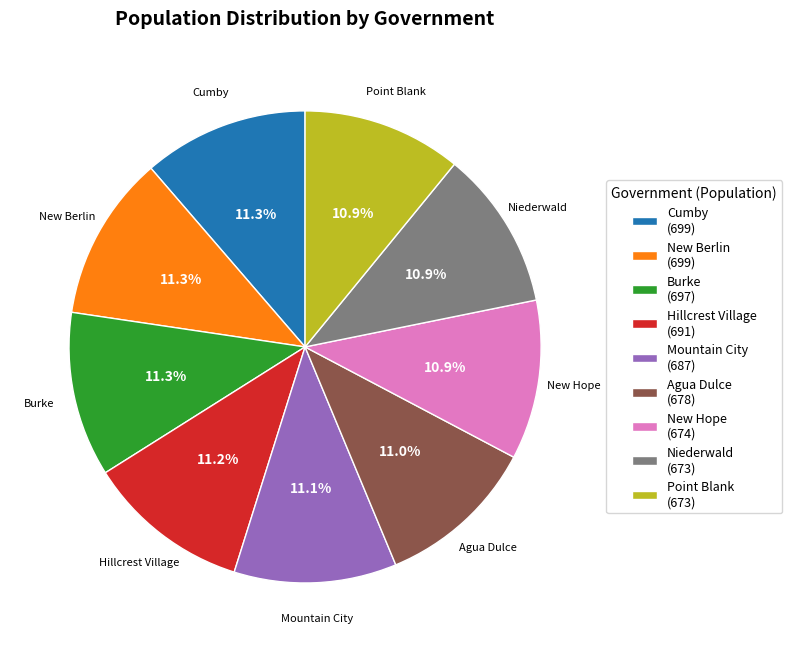

Is Agua Dulce (678) the majority of the pie?

No